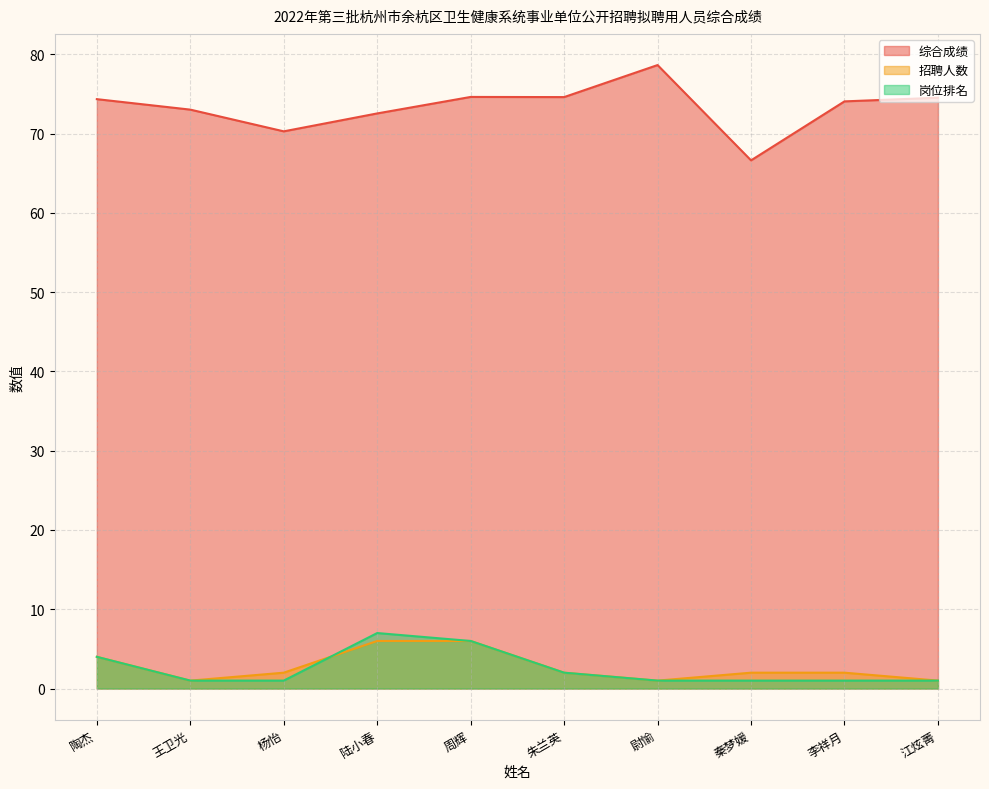

What is the maximum value for 综合成绩?

78.6